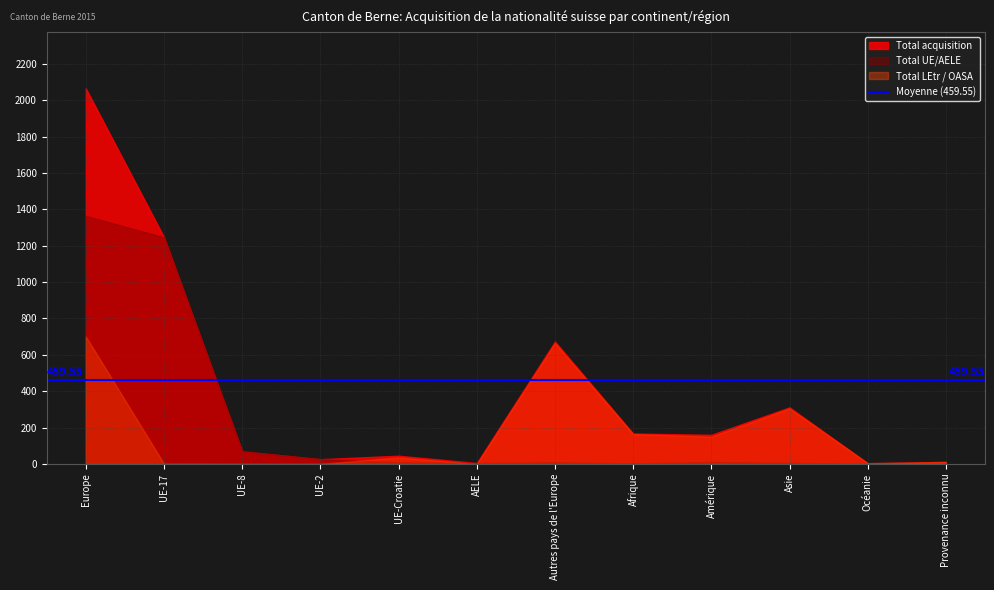

Rank the series by their maximum value, from highest to lowest.

Total acquisition, Total UE/AELE, Total LEtr / OASA